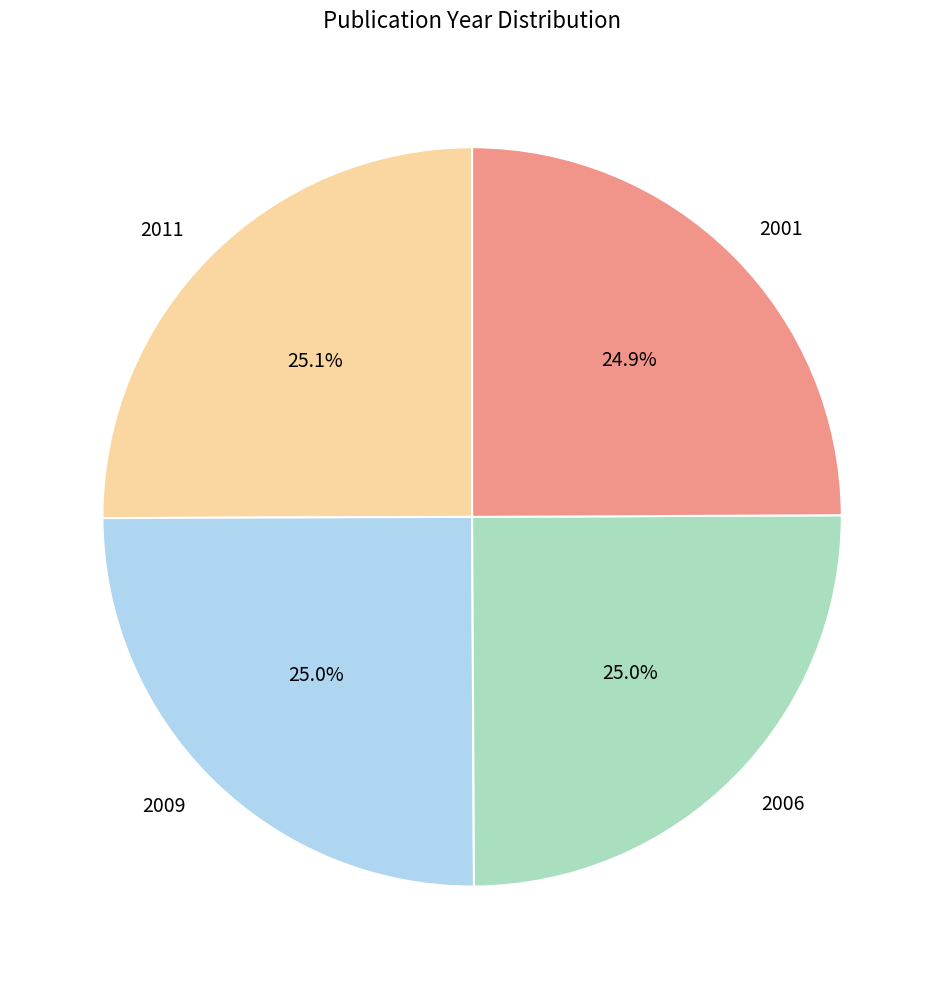

Count the number of slices in the pie.

4